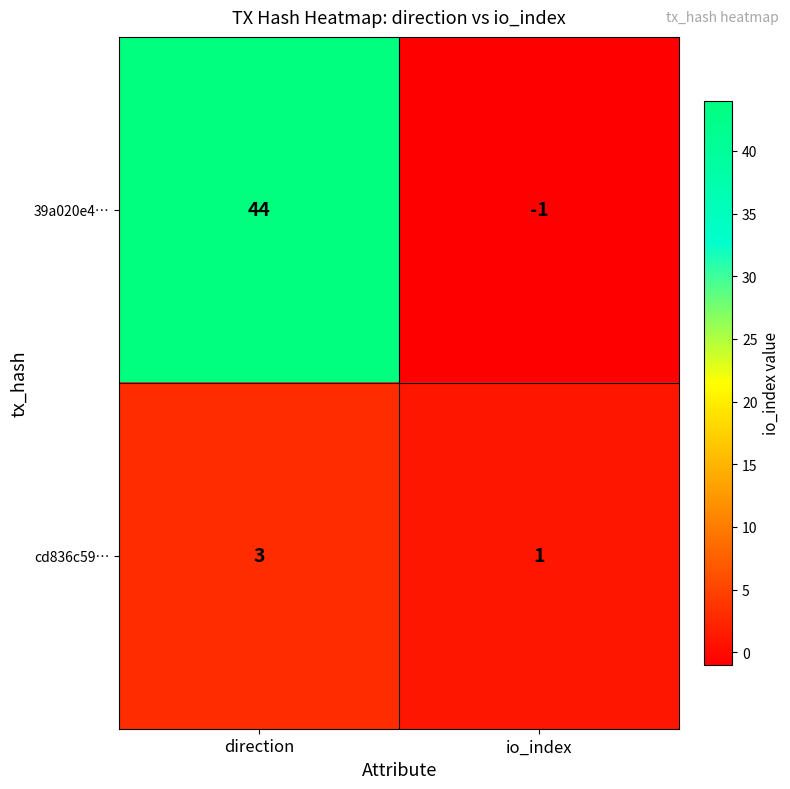

Where is 39a020e4… nearest to the value 21?

io_index